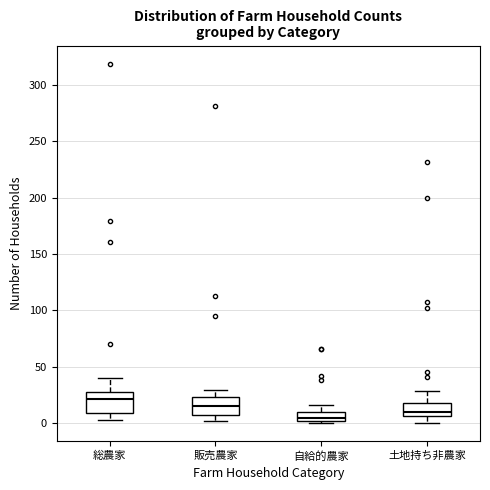

Reading left to right, read every box against the y-axis: the position of its median line, the range the box covers, and the ends of its whiskers. The values are not printed on the chart, so give them approximately, as read against the axis.

総農家: median 20, box 10 to 25, whiskers 5 to 40
販売農家: median 15, box 5 to 25, whiskers 0 to 30
自給的農家: median 5, box 0 to 10, whiskers 0 (just below the box's lower edge) to 15
土地持ち非農家: median 10, box 5 to 20, whiskers 0 to 30